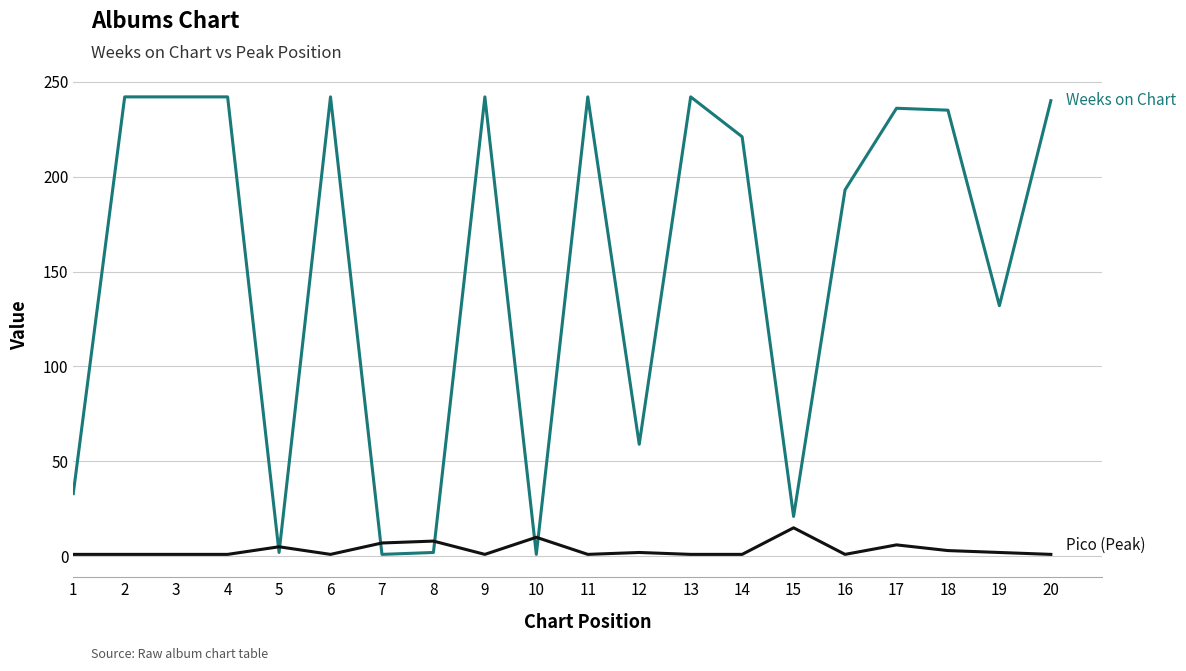

What is the maximum value shown in the chart?

242